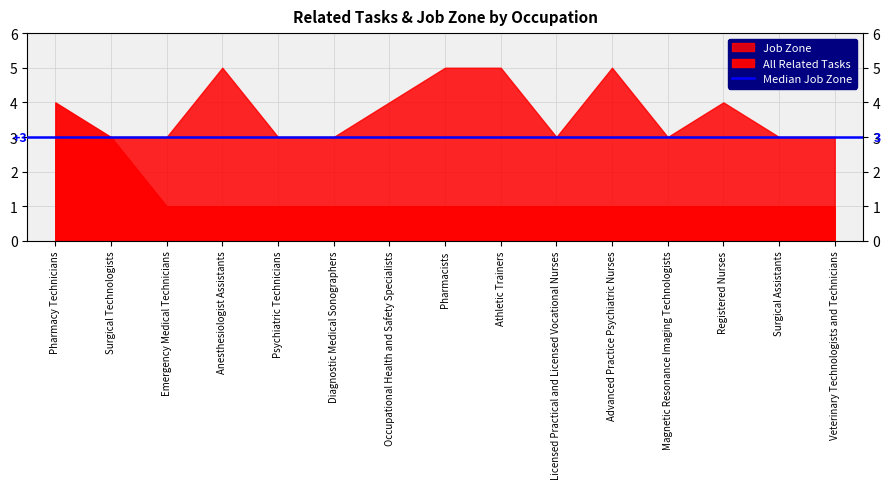

True or false: Job Zone has more than 2 interior local peaks.

True